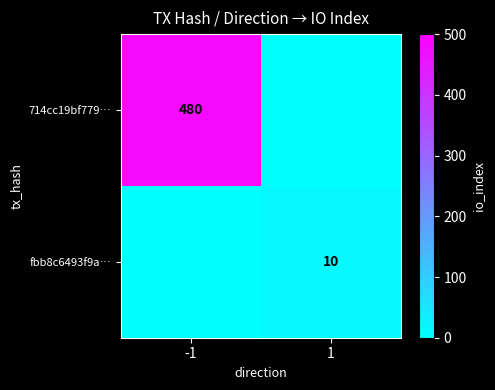

Is the value of 714cc19bf779… at -1 greater than the value of fbb8c6493f9a… at 1?

Yes